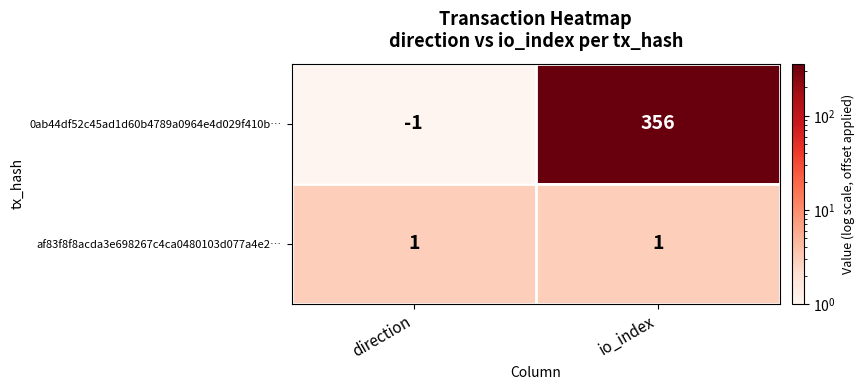

The 0ab44df52c45ad1d60b4789a0964e4d029f410b… series shows 356 at io_index. True or false?

True